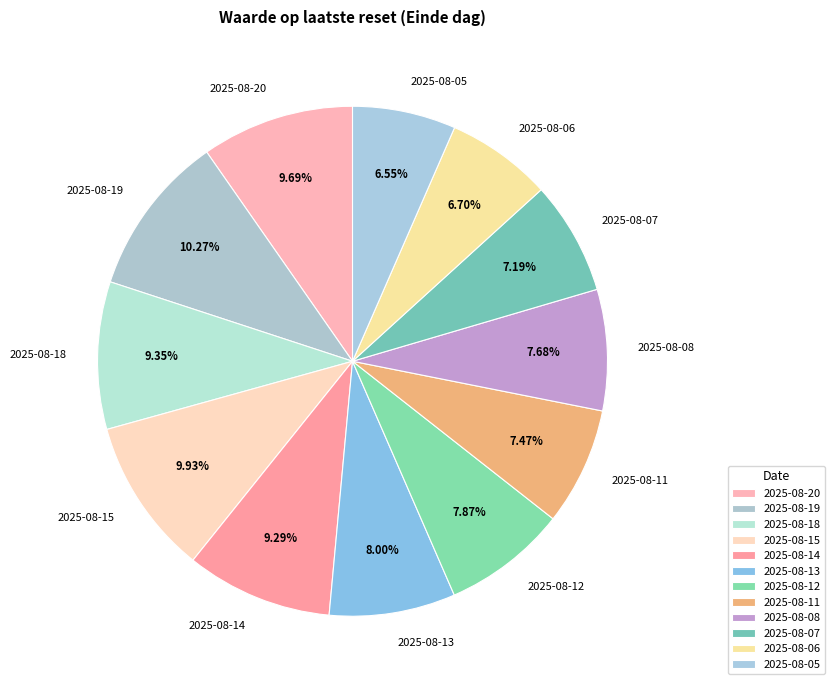

To the nearest percent, what is the difference between the largest and smallest slice percentages?

4%